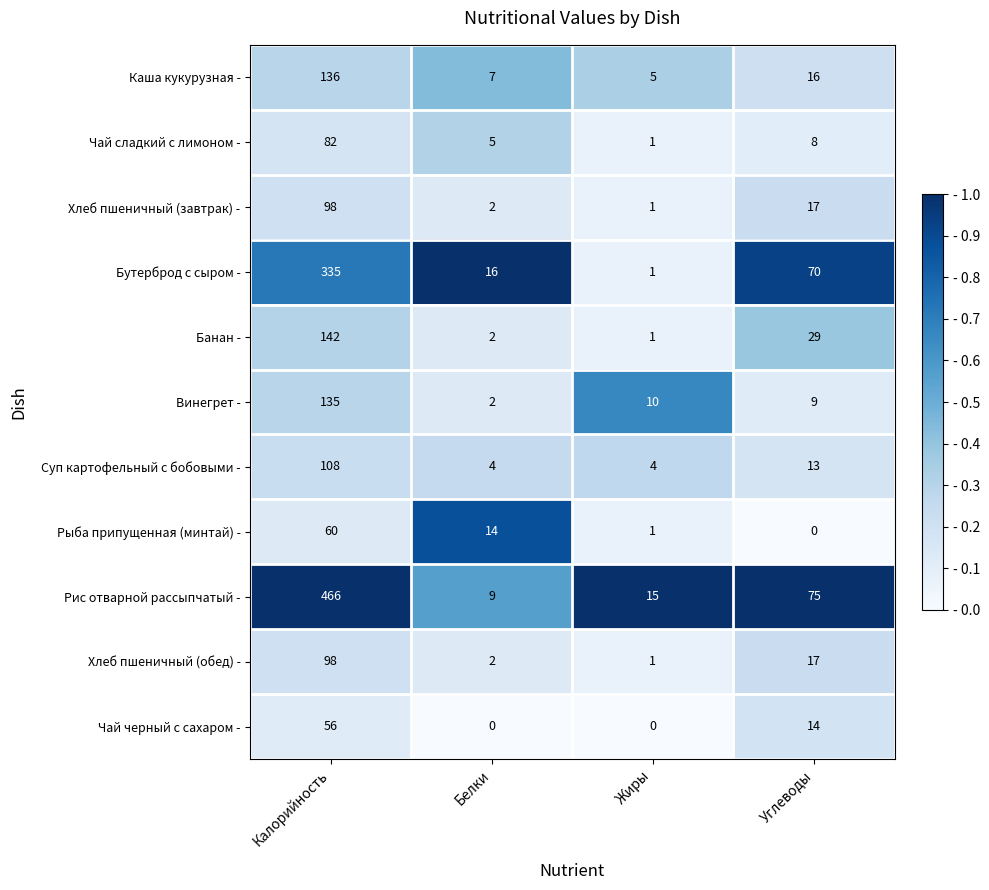

What is the total value across all series at Белки?

63